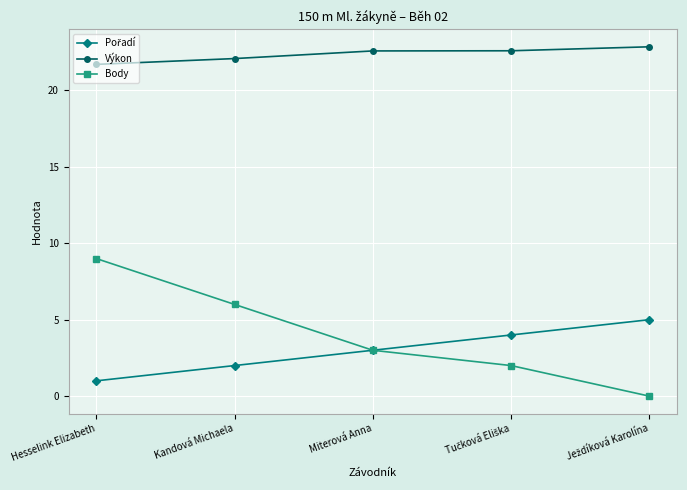

Which series has the widest spread of values?

Body